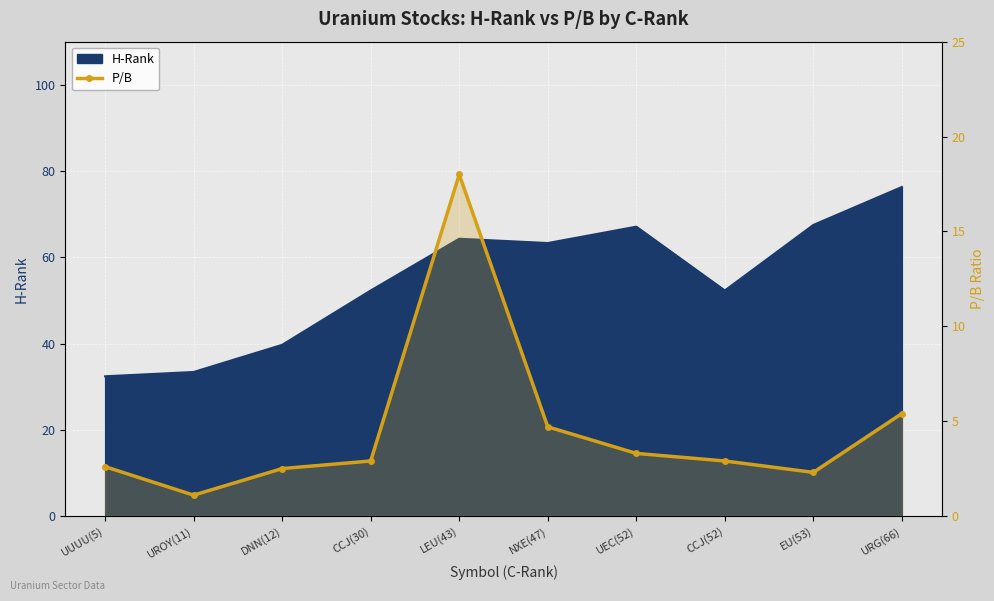

The value at CCJ(30) is 4.6. True or false?

False